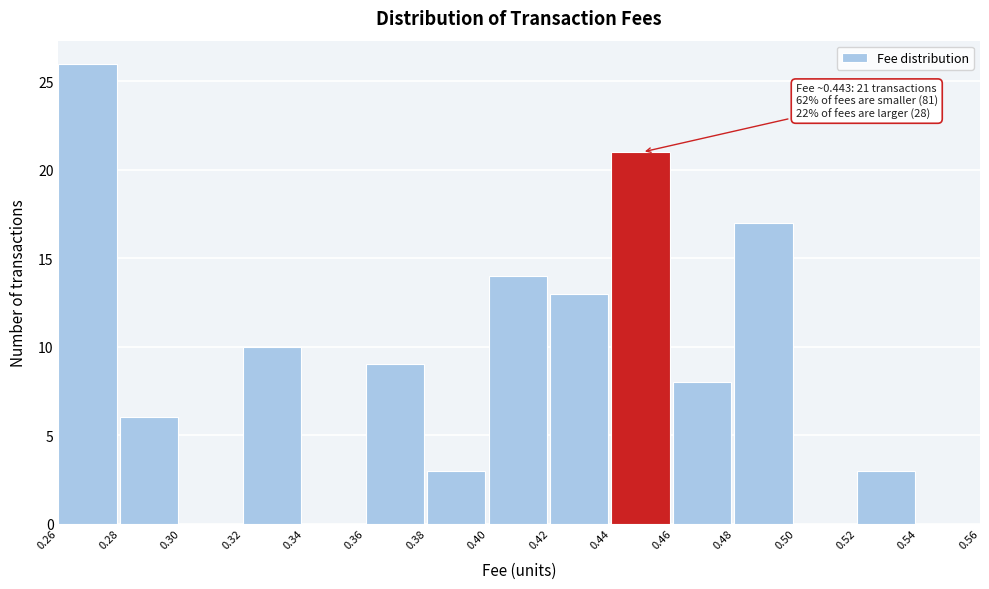

Which range on the x-axis has the tallest bar?

0.26 to 0.28